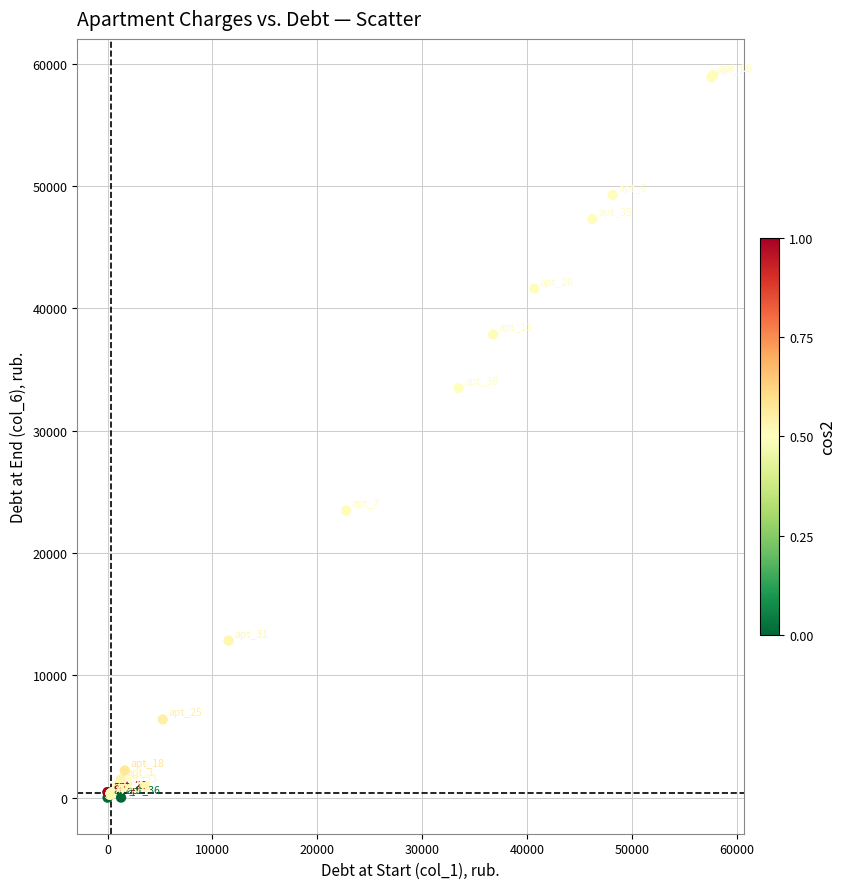

What Y value in the scatter plot is closest to 29538?

33472.5